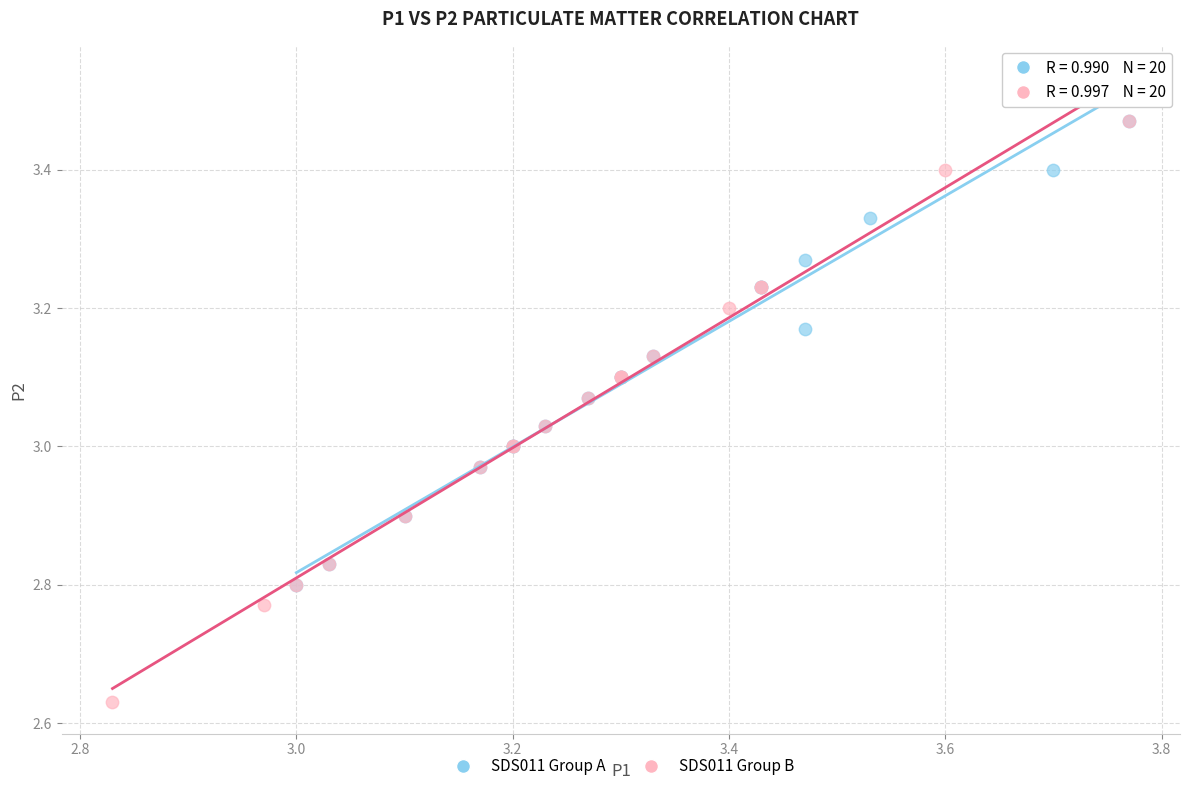

Which series reaches the minimum Y coordinate?

SDS011 Group B